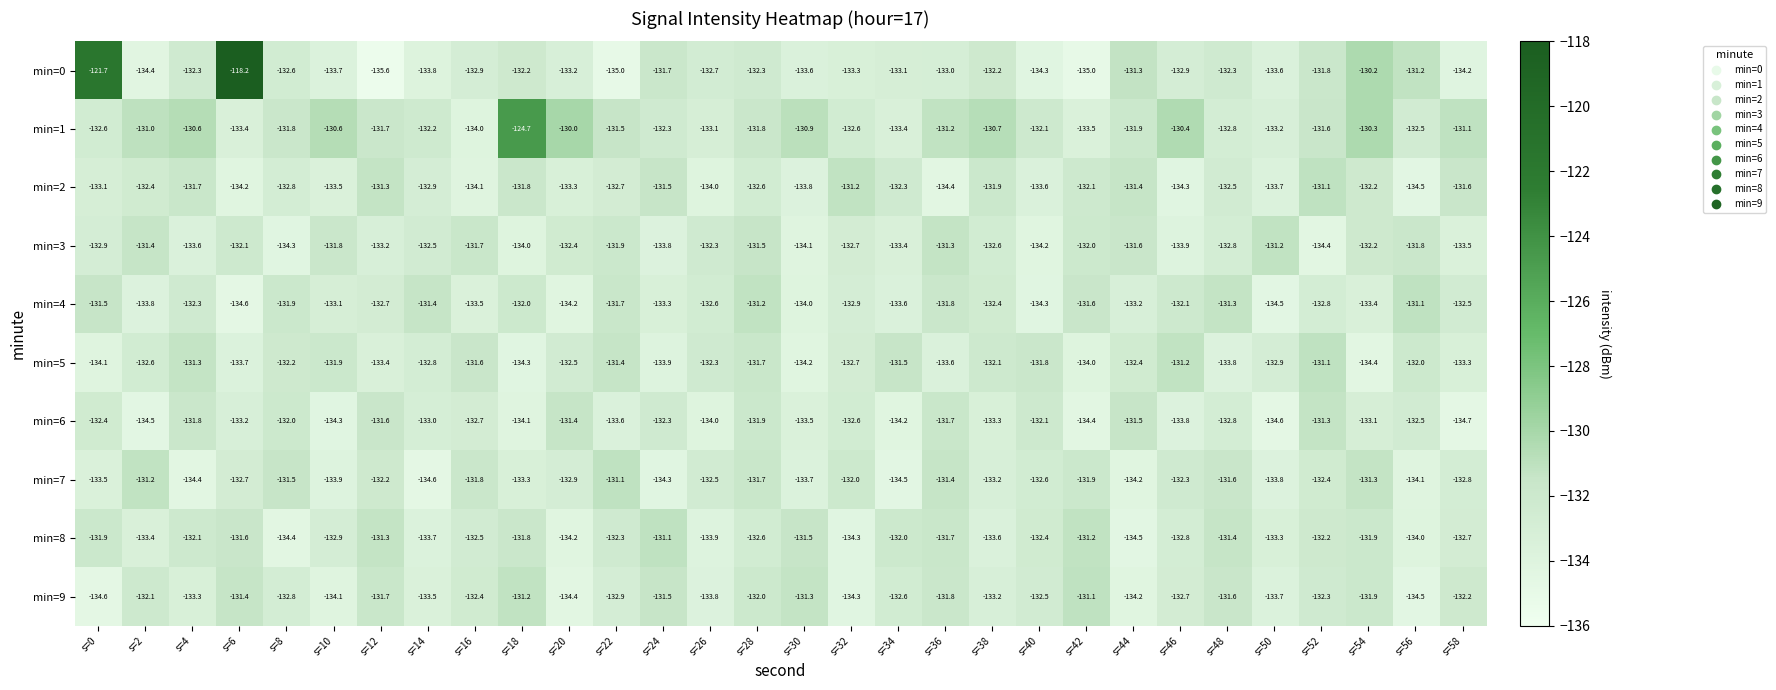

What is the highest value of the min=5 series?

-131.1